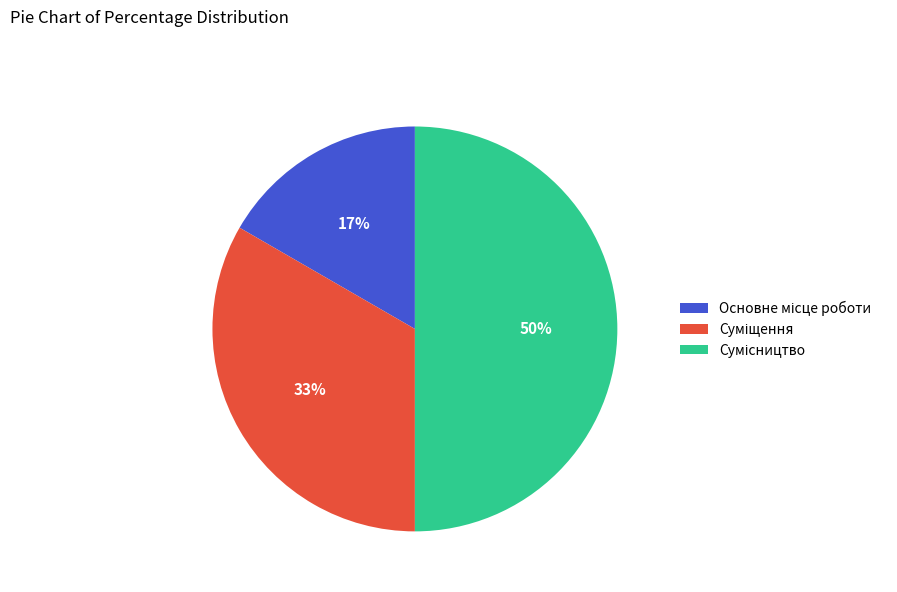

To the nearest percent, what is the difference between the largest and smallest slice percentages?

33%